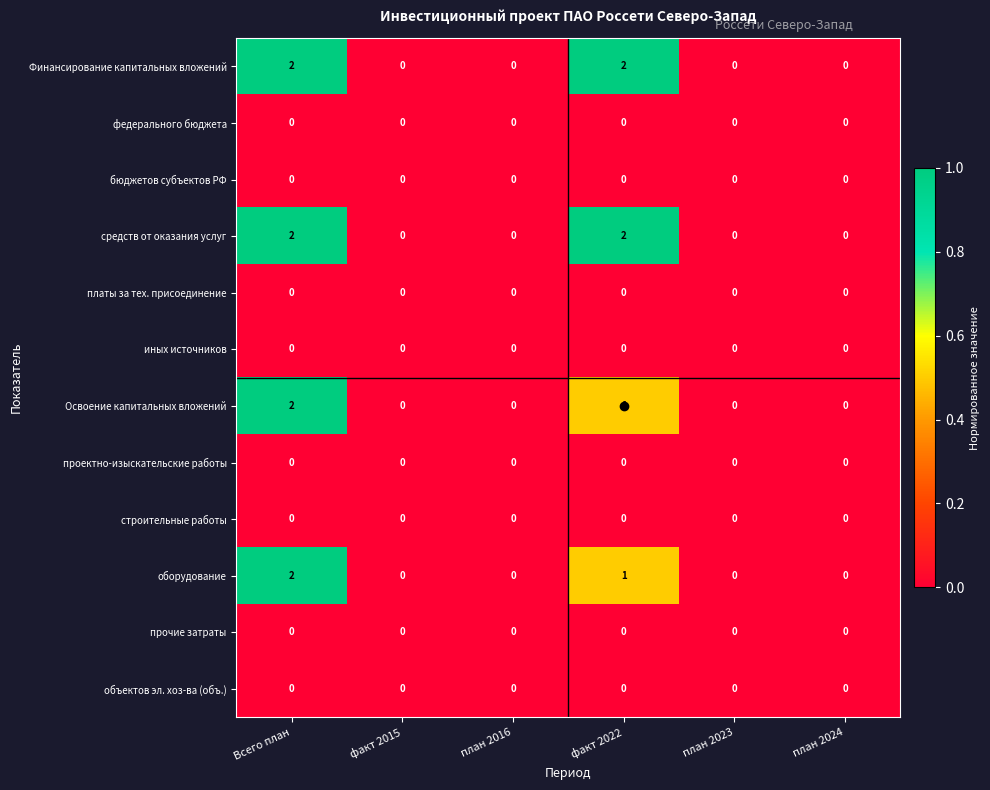

What is the difference between the highest and lowest values at Всего план?

2